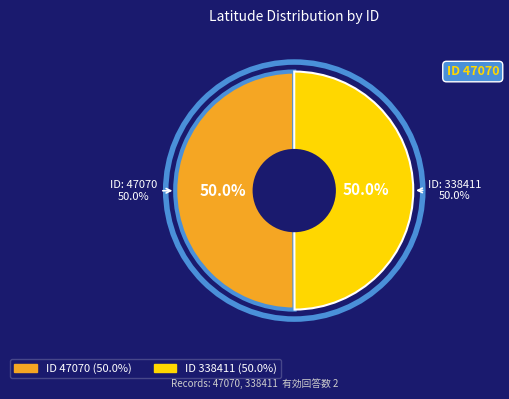

Which category has the biggest portion of the pie?

47070